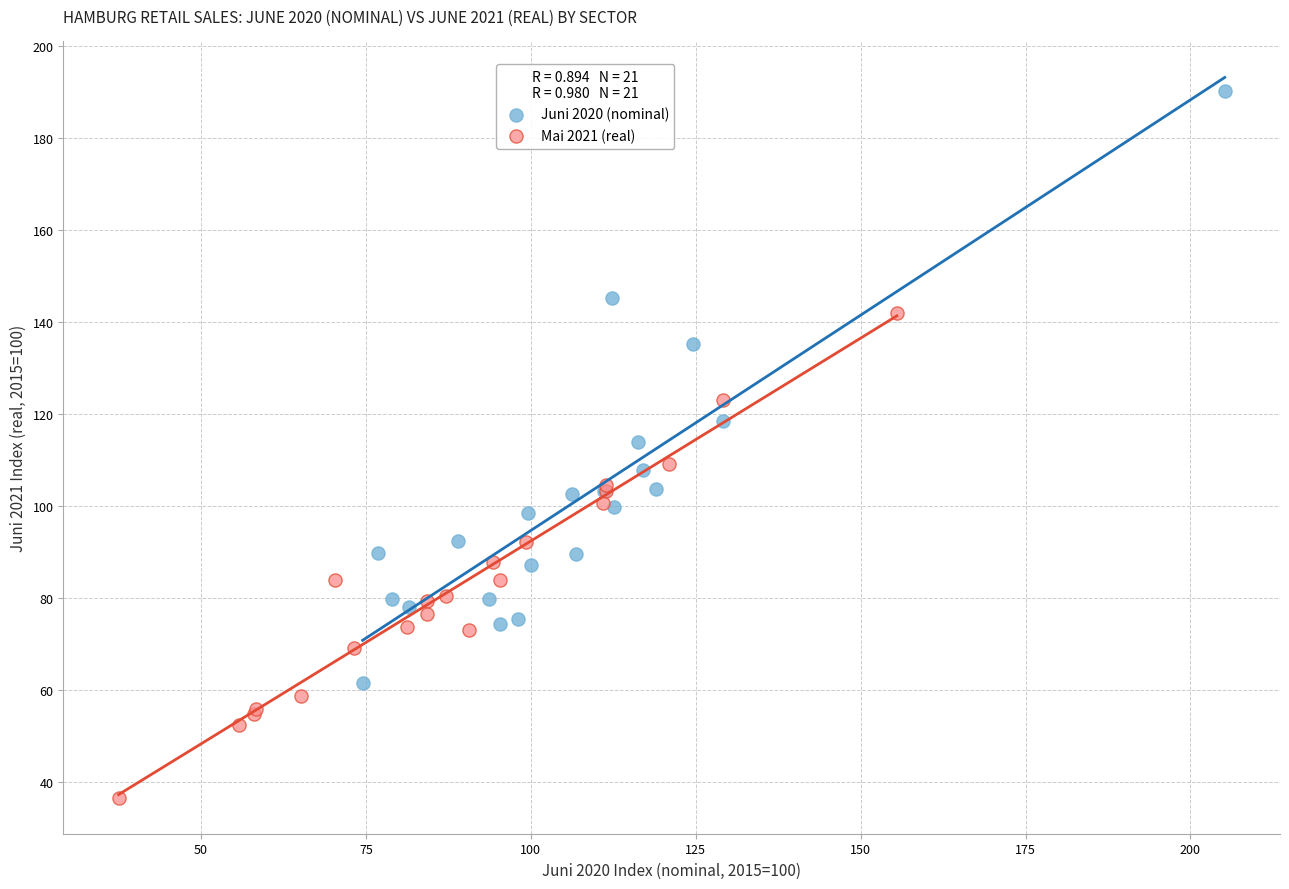

Which series has the largest Y range (max minus min)?

Juni 2020 (nominal)